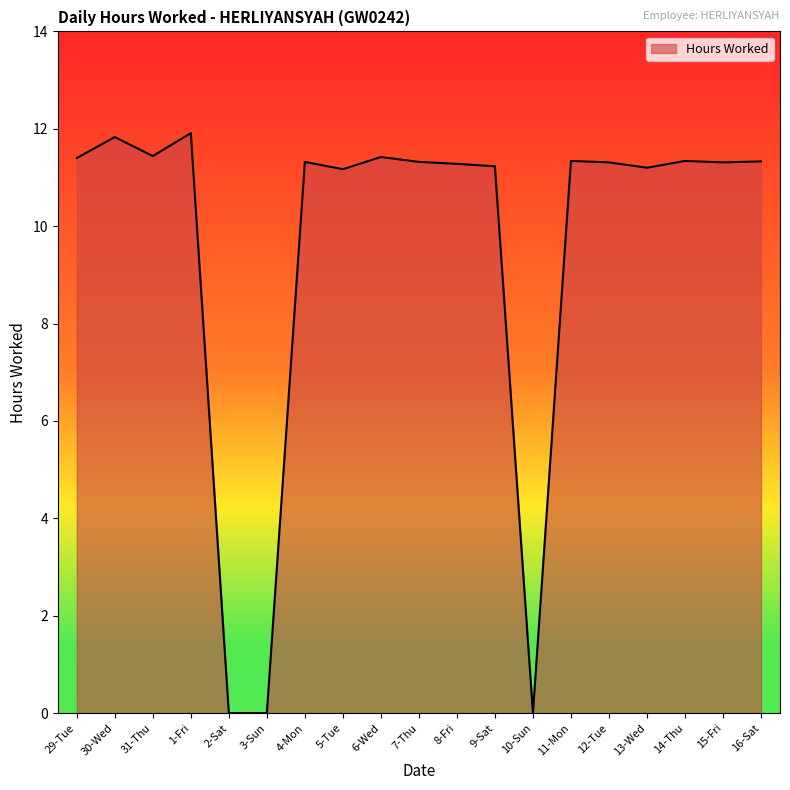

What is the difference between the values at 5-Tue and 29-Tue?

0.2